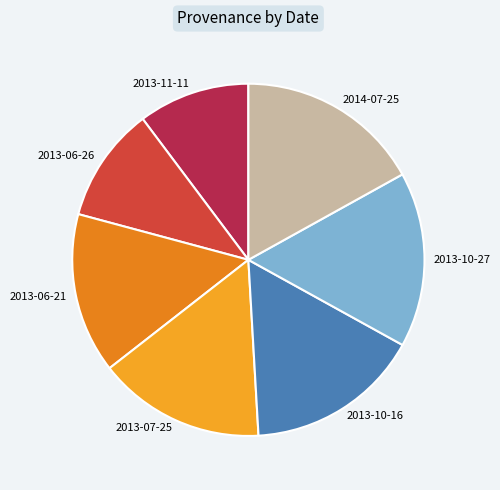

Combined, do 2013-06-26 and 2013-10-27 account for over 50%?

No